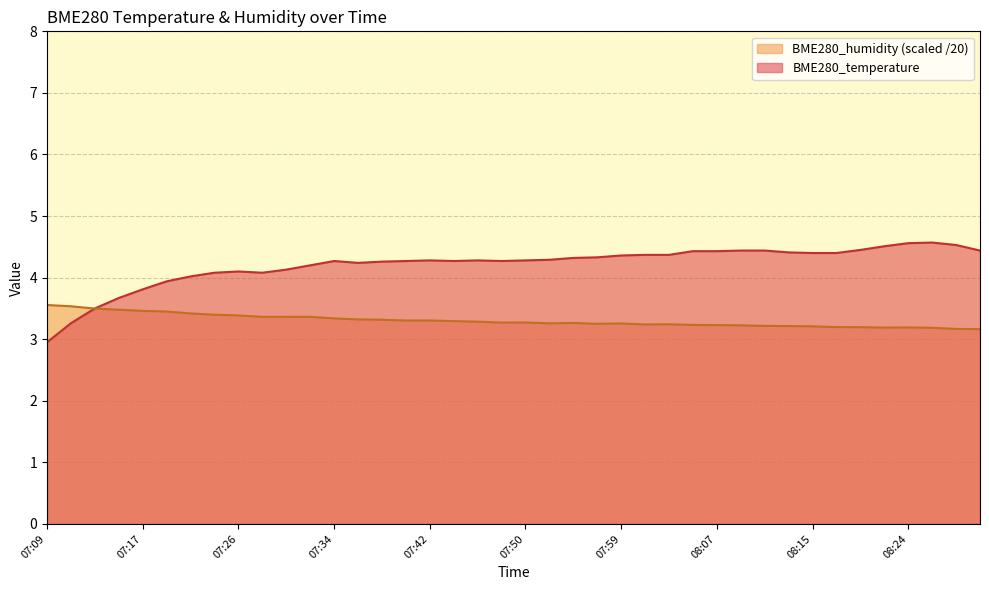

What are all the series names shown in the legend?

BME280_humidity (scaled /20), BME280_temperature